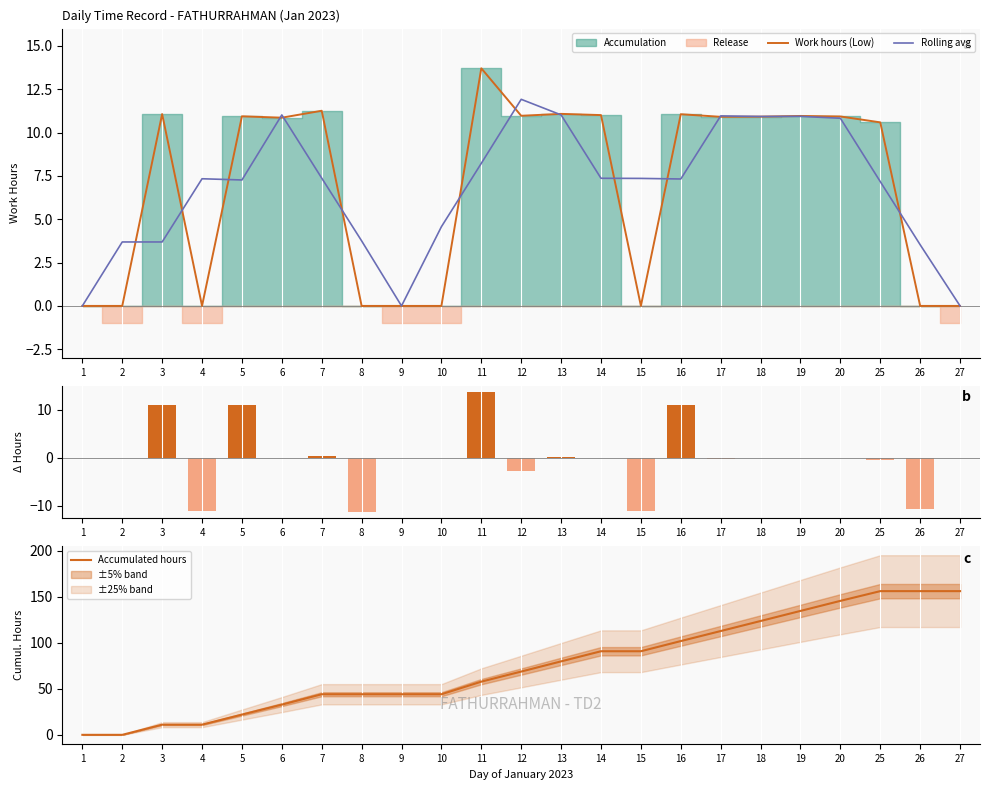

What is the sum of all Work hours (Low) values?

156.3